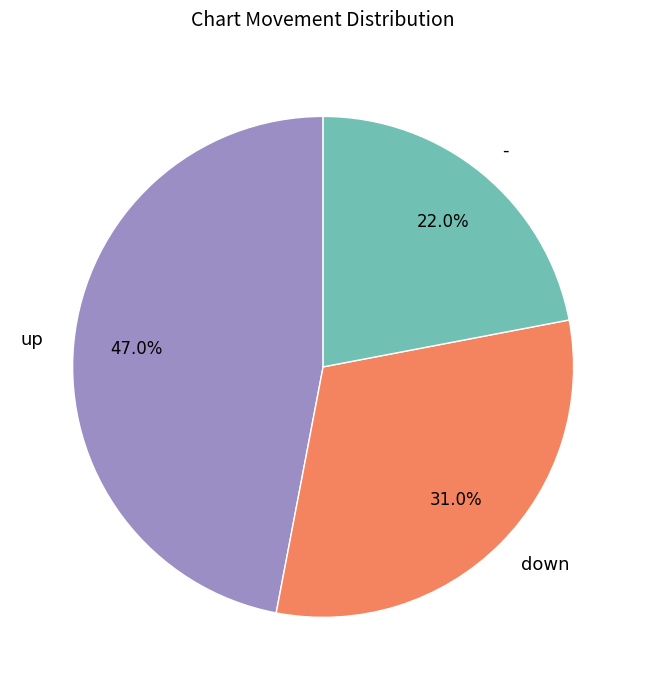

Count the number of slices in the pie.

3